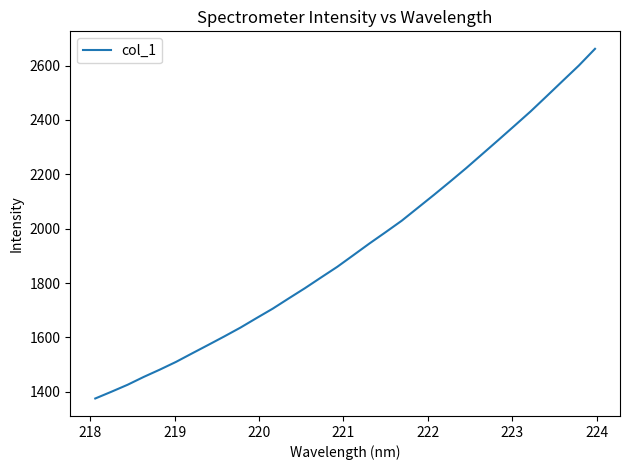

What is the difference between the maximum and minimum values?

1285.9